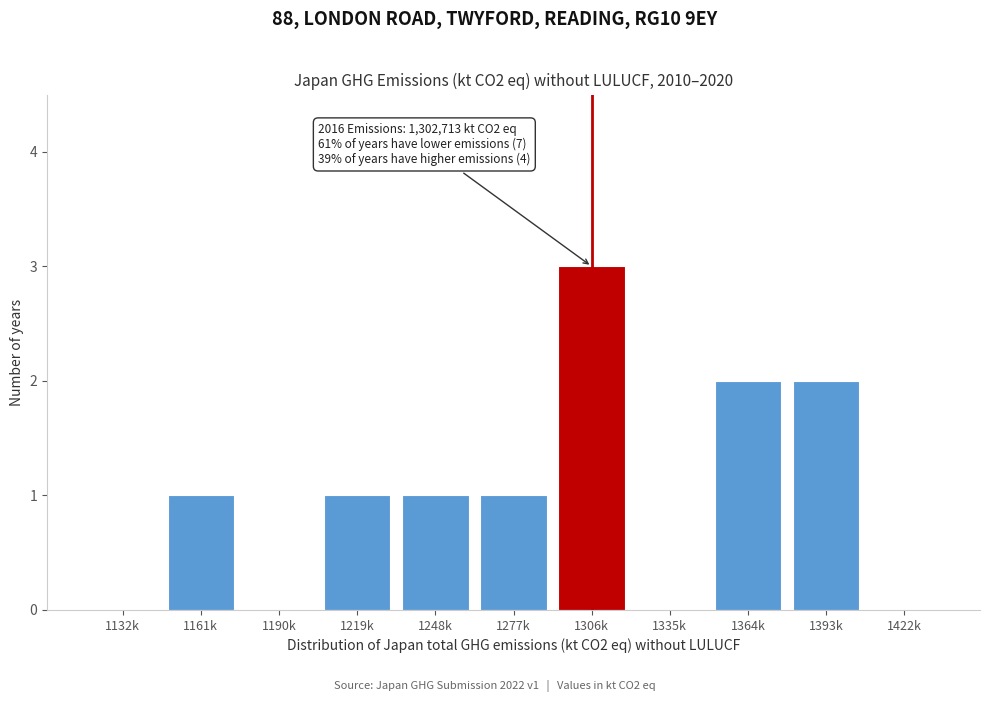

Reading right to left, what are all the values shown in this chart?

1422k=0	1393k=2	1364k=2	1335k=0	1306k=3	1277k=1	1248k=1	1219k=1	1190k=0	1161k=1	1132k=0